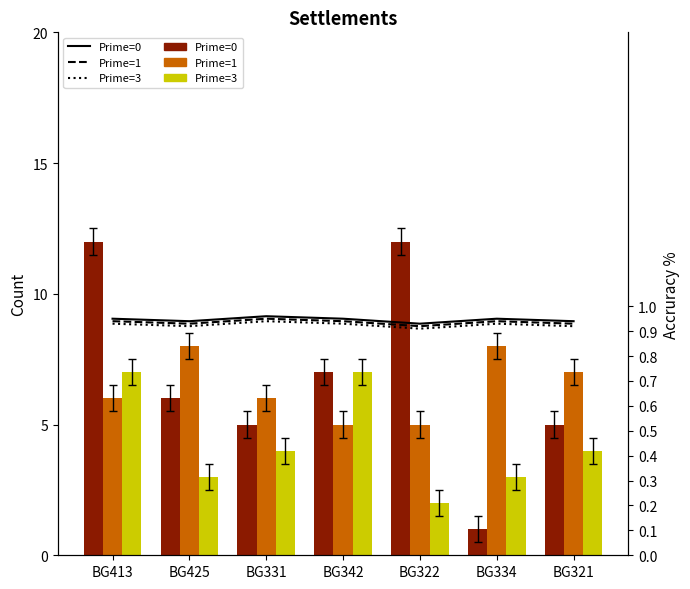

Reading right to left, transcribe all the data shown in this chart.

BG413: BG321=5.0	BG334=1.0	BG322=12.0	BG342=7.0	BG331=5.0	BG425=6.0	BG413=12.0
BG425: BG321=7.0	BG334=8.0	BG322=5.0	BG342=5.0	BG331=6.0	BG425=8.0	BG413=6.0
BG331: BG321=4.0	BG334=3.0	BG322=2.0	BG342=7.0	BG331=4.0	BG425=3.0	BG413=7.0
Prime=0: BG321=0.9	BG334=0.9	BG322=0.9	BG342=0.9	BG331=1.0	BG425=0.9	BG413=0.9
Prime=1: BG321=0.9	BG334=0.9	BG322=0.9	BG342=0.9	BG331=0.9	BG425=0.9	BG413=0.9
Prime=3: BG321=0.9	BG334=0.9	BG322=0.9	BG342=0.9	BG331=0.9	BG425=0.9	BG413=0.9